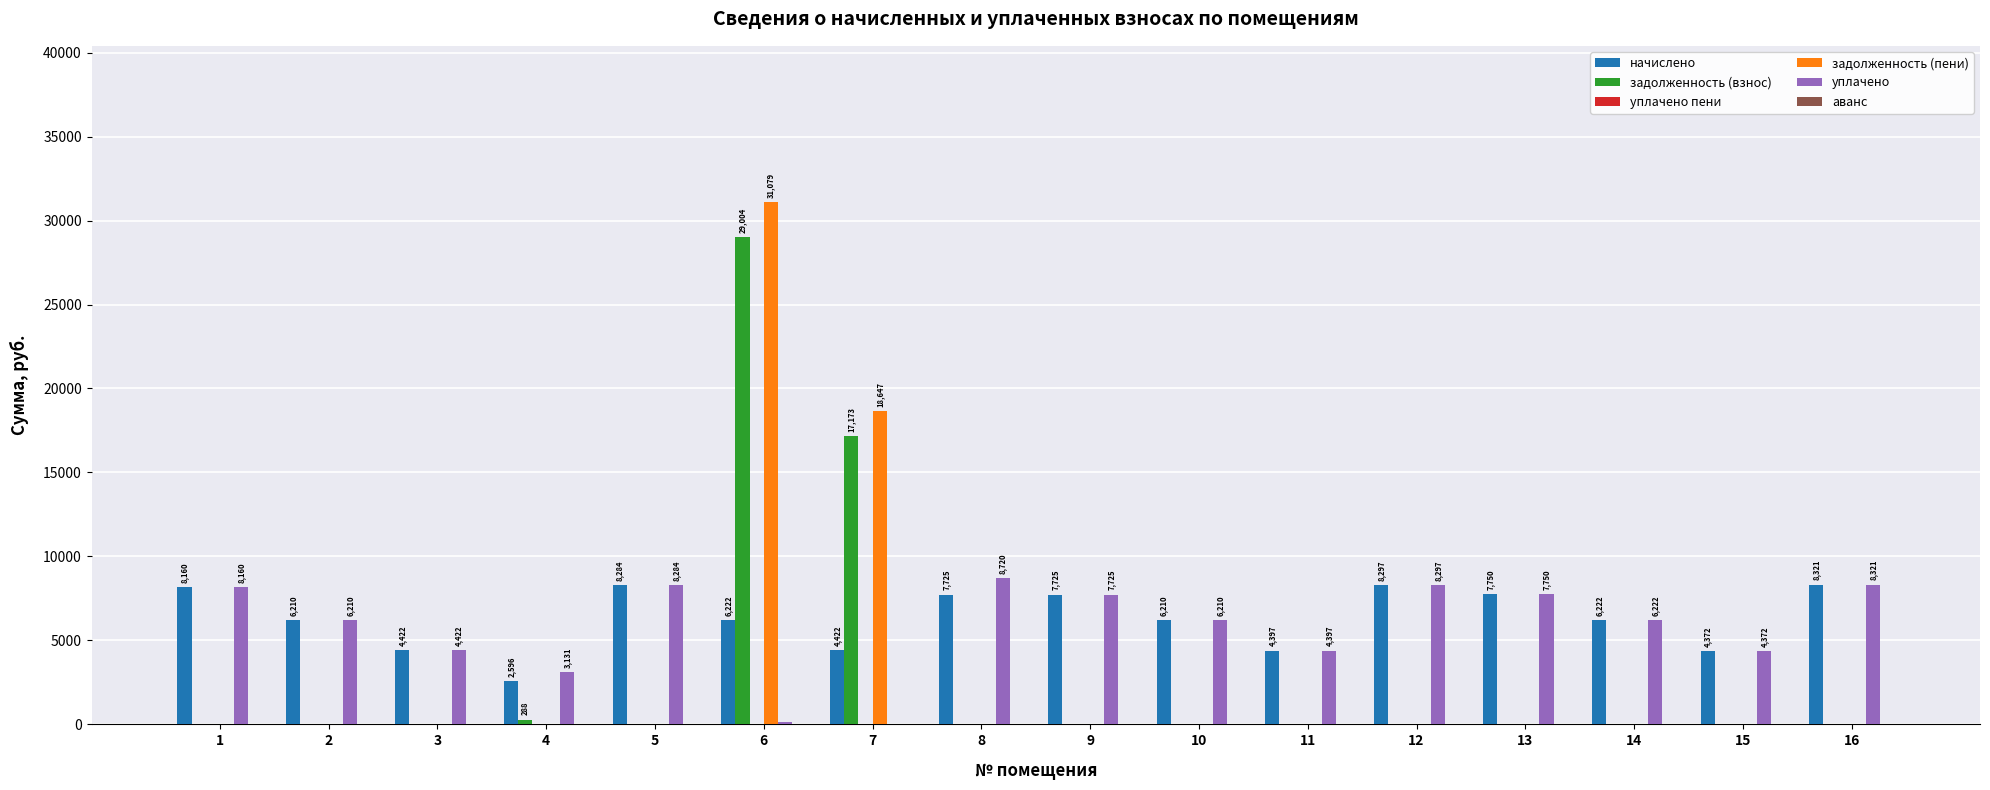

What is the greatest value displayed?

31078.6